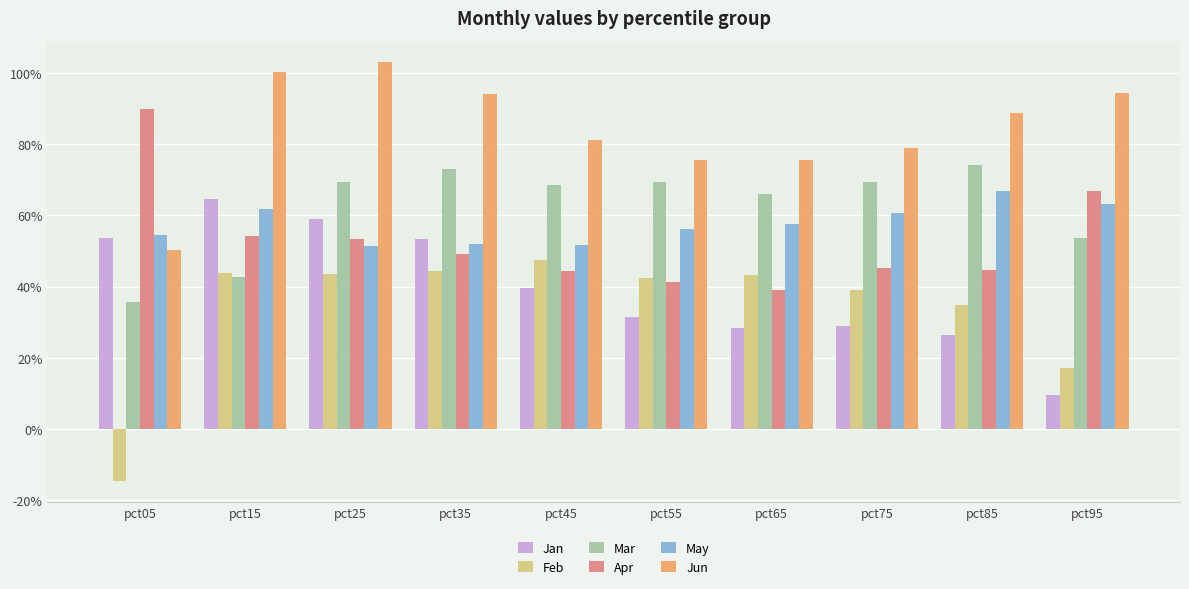

Rank the series at pct55 from highest to lowest value.

Jun, Mar, May, Feb, Apr, Jan